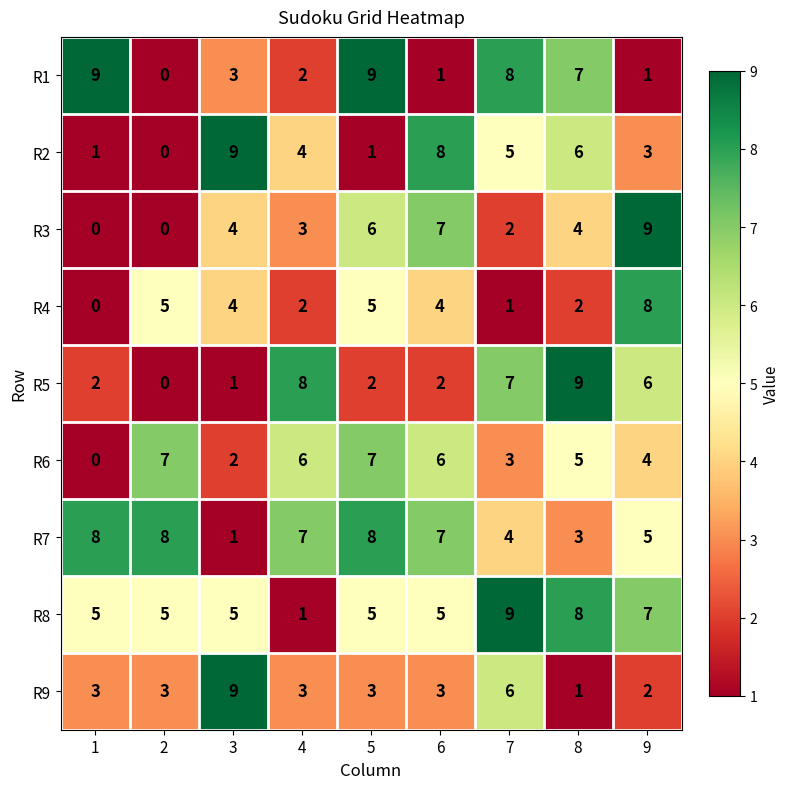

Count the number of data series in this chart.

9